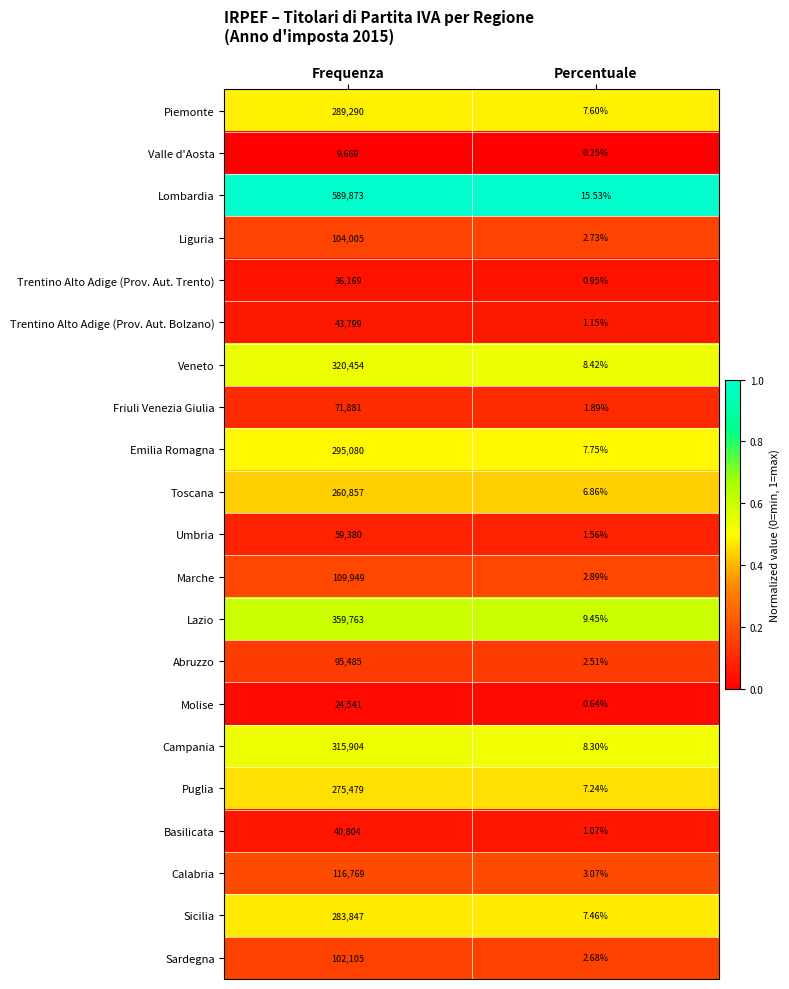

Which series has the largest total across all categories?

Lombardia